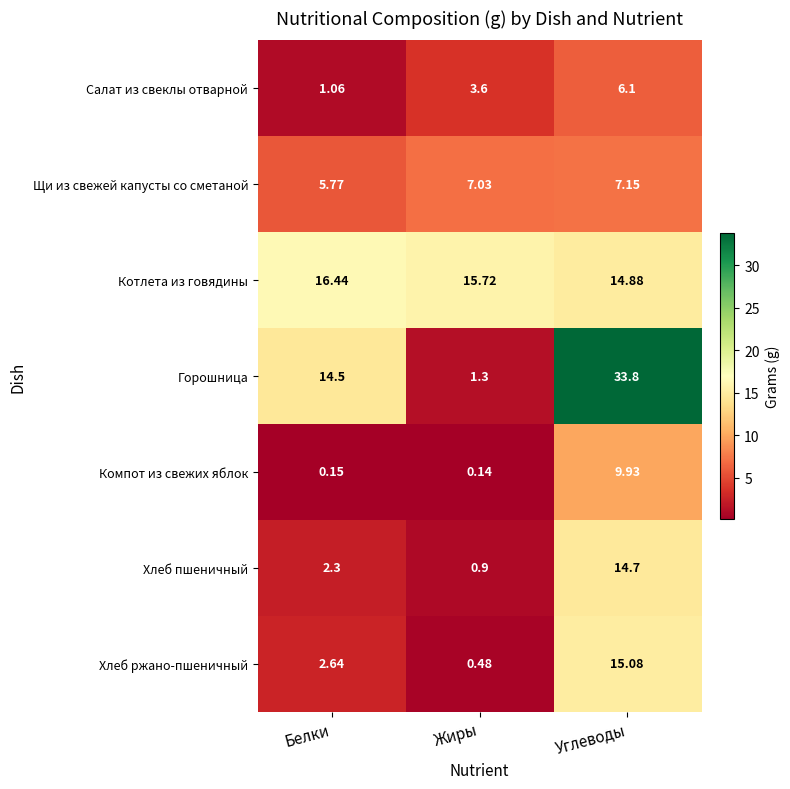

Which series has the largest total across all categories?

Горошница